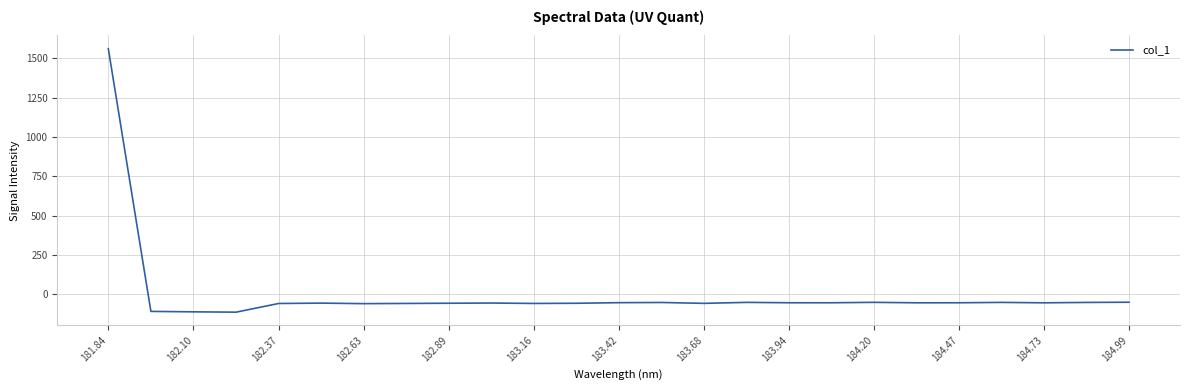

What is the greatest value displayed?

1562.5